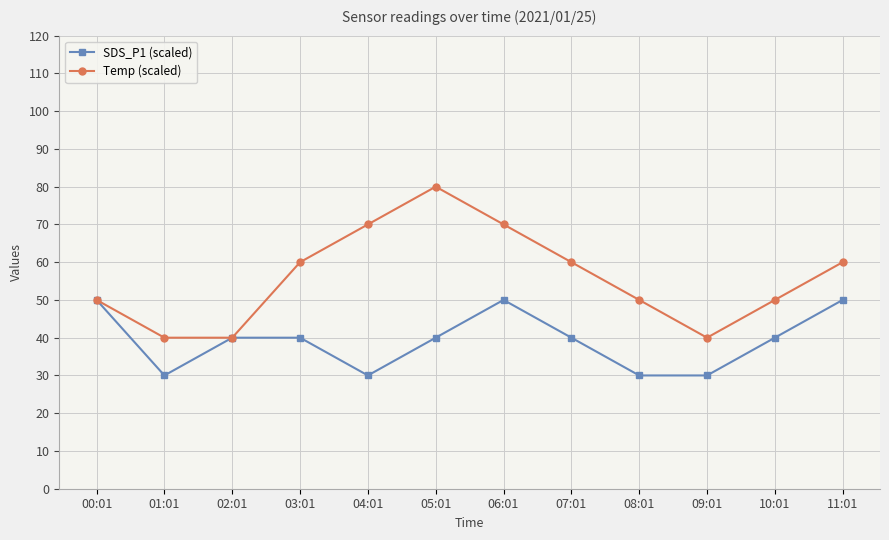

Reading left to right, what are all the values shown in this chart?

SDS_P1 (scaled): 00:01=50	01:01=30	02:01=40	03:01=40	04:01=30	05:01=40	06:01=50	07:01=40	08:01=30	09:01=30	10:01=40	11:01=50
Temp (scaled): 00:01=50	01:01=40	02:01=40	03:01=60	04:01=70	05:01=80	06:01=70	07:01=60	08:01=50	09:01=40	10:01=50	11:01=60